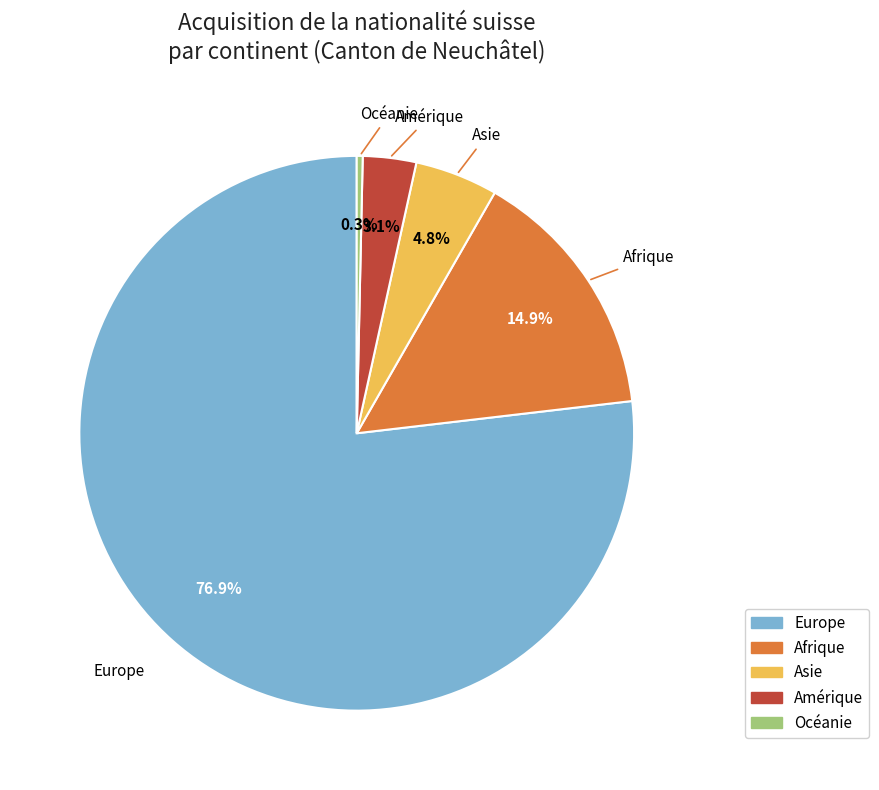

What percentage is NOT represented by Asie?

95.2%